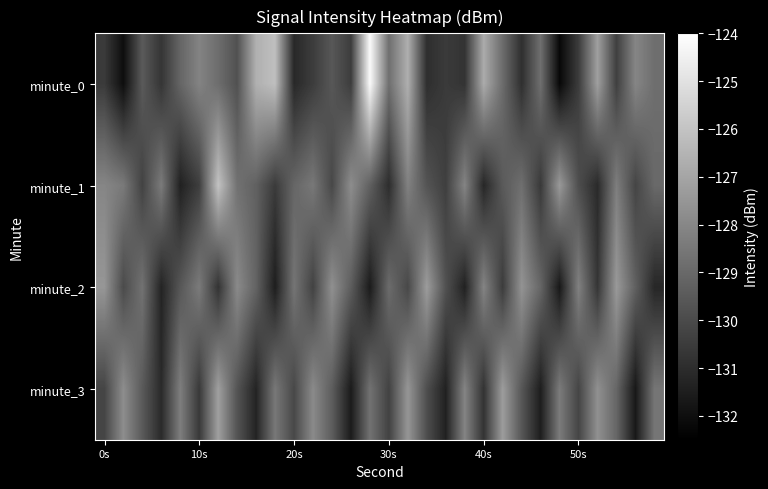

Count the number of categories in the chart.

30